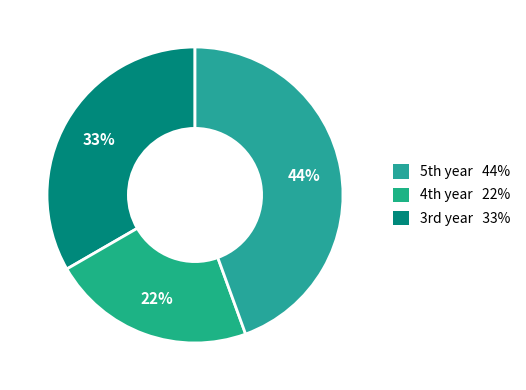

Is there a majority slice in this chart?

No